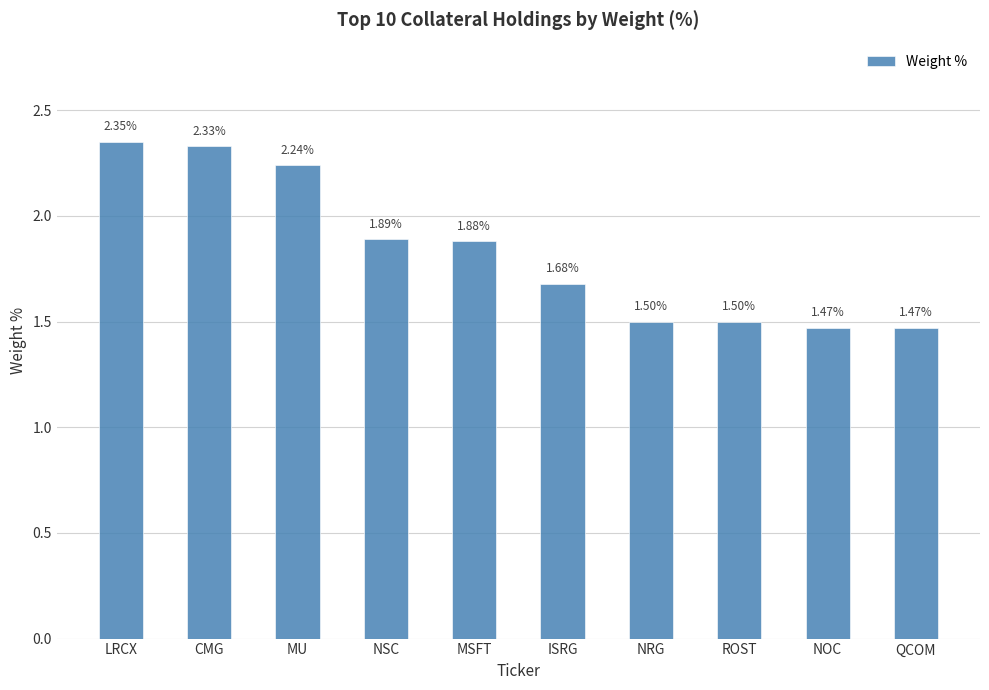

What is the difference between the maximum and minimum values?

0.9